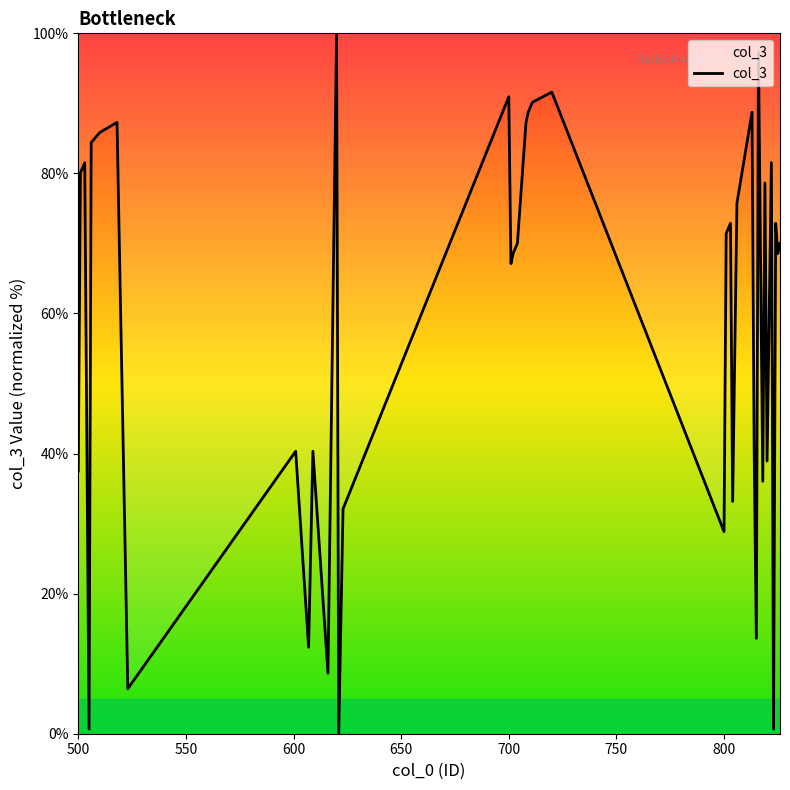

What is the greatest value displayed?

100.0